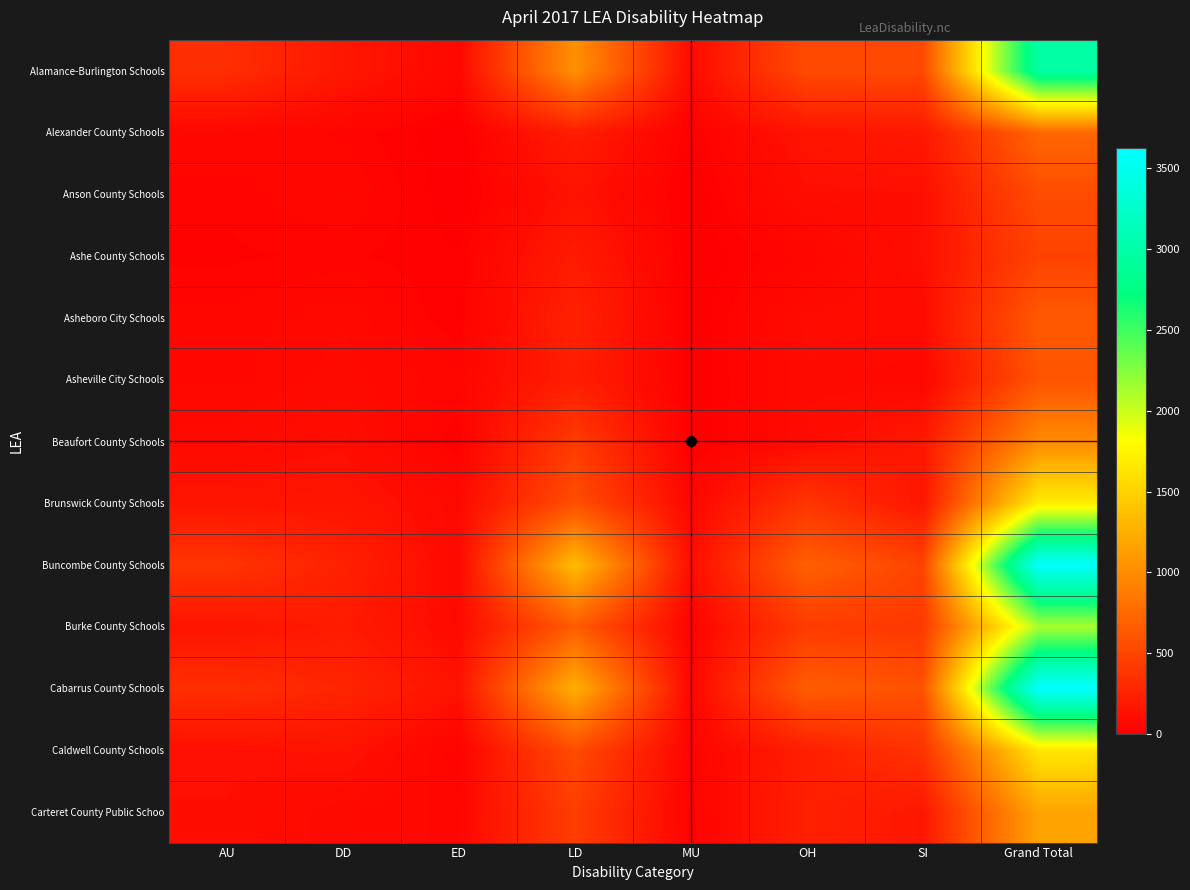

Count the number of data series in this chart.

13